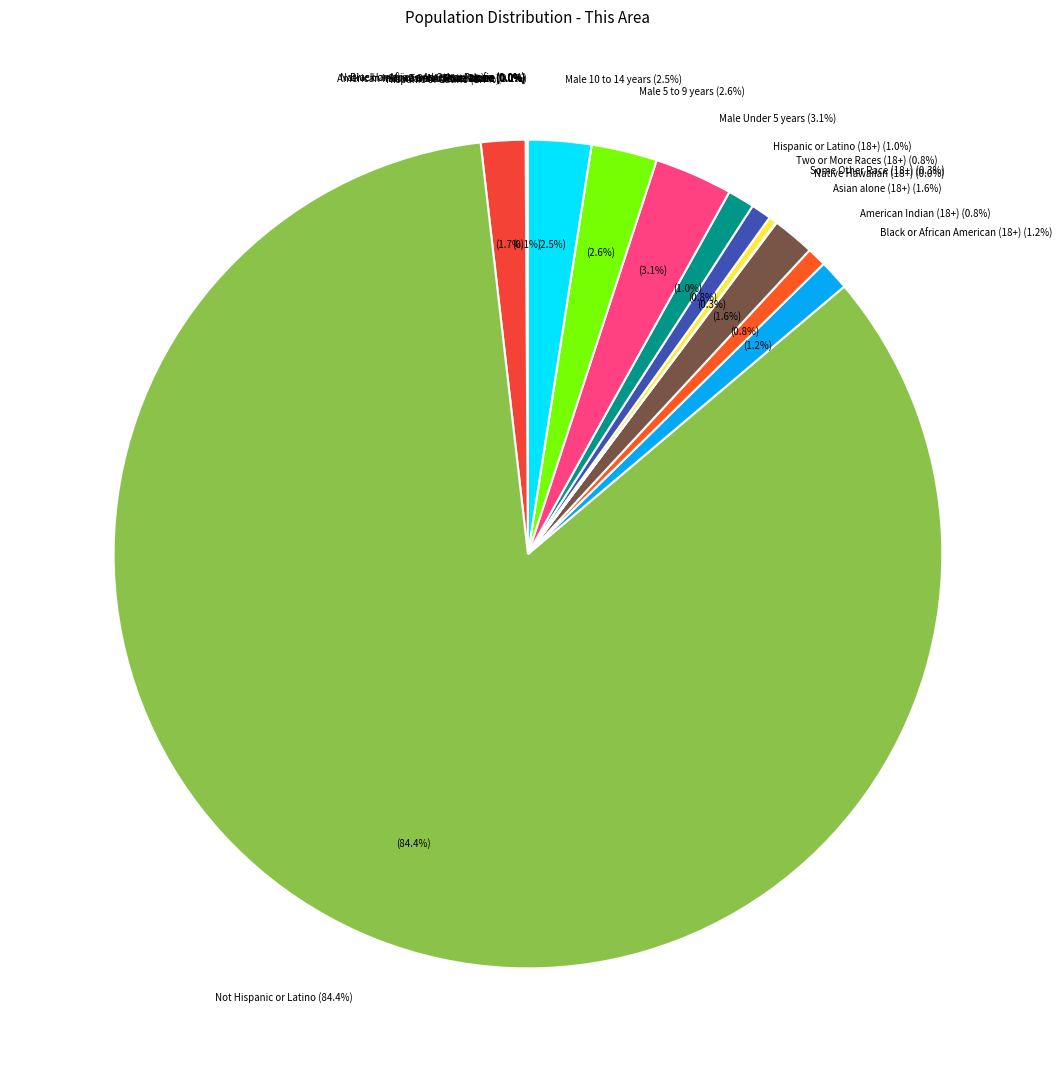

Which has a higher value, White alone or Male Under 5 years?

Male Under 5 years